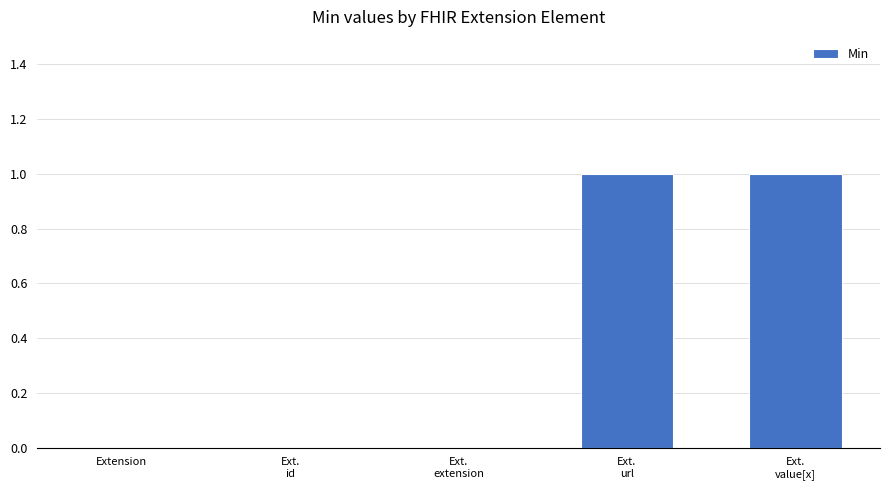

The value at Ext.
url is 1. True or false?

True